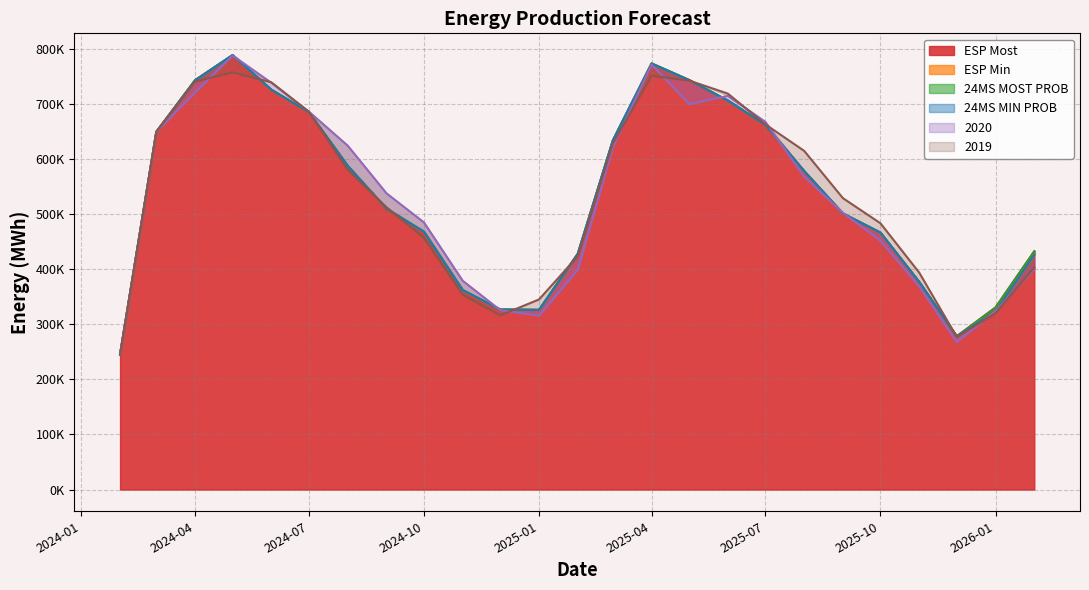

Which has a higher value, 2025-05-01 or 2024-11-01?

2025-05-01